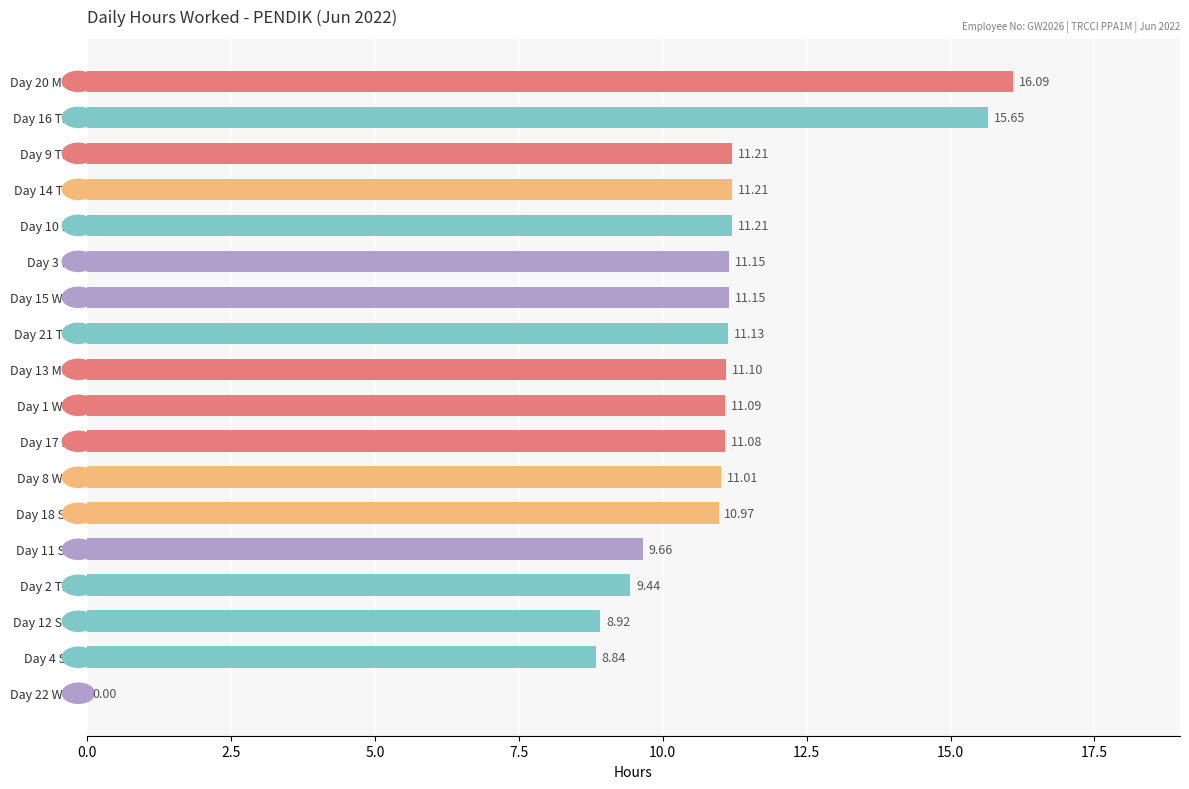

What is the sum of all values?

190.9